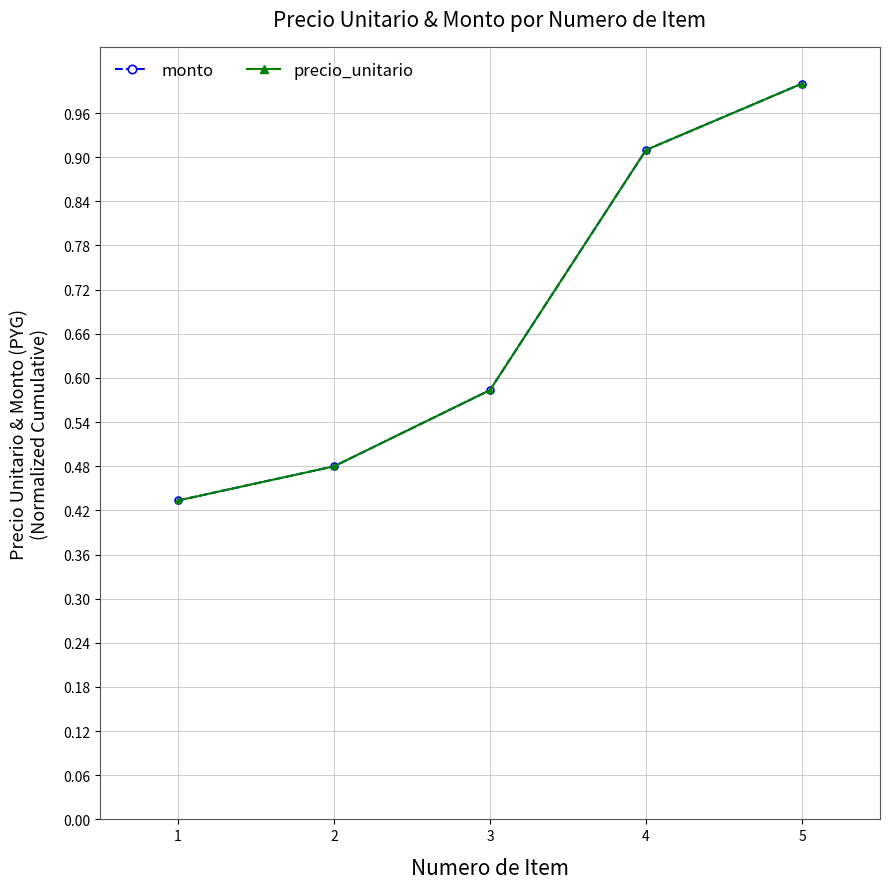

True or false: monto and precio_unitario intersect in this chart.

False